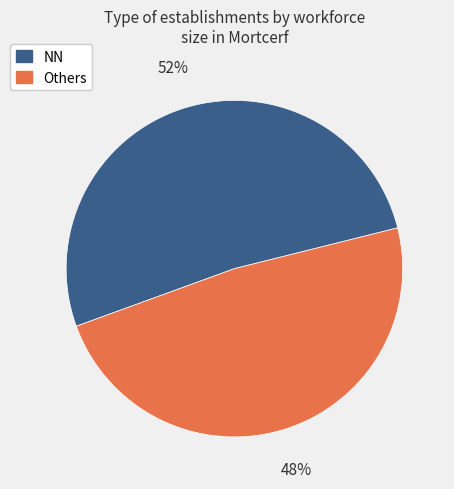

To the nearest percent, what is the average slice percentage?

50%